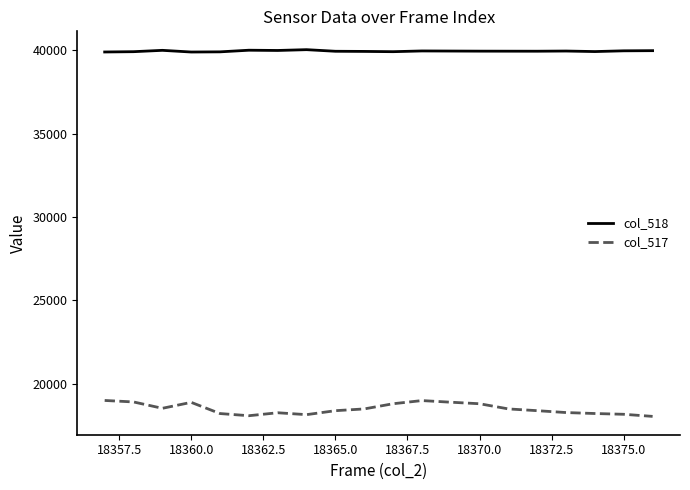

Rank the series by their average value, from lowest to highest.

col_517, col_518